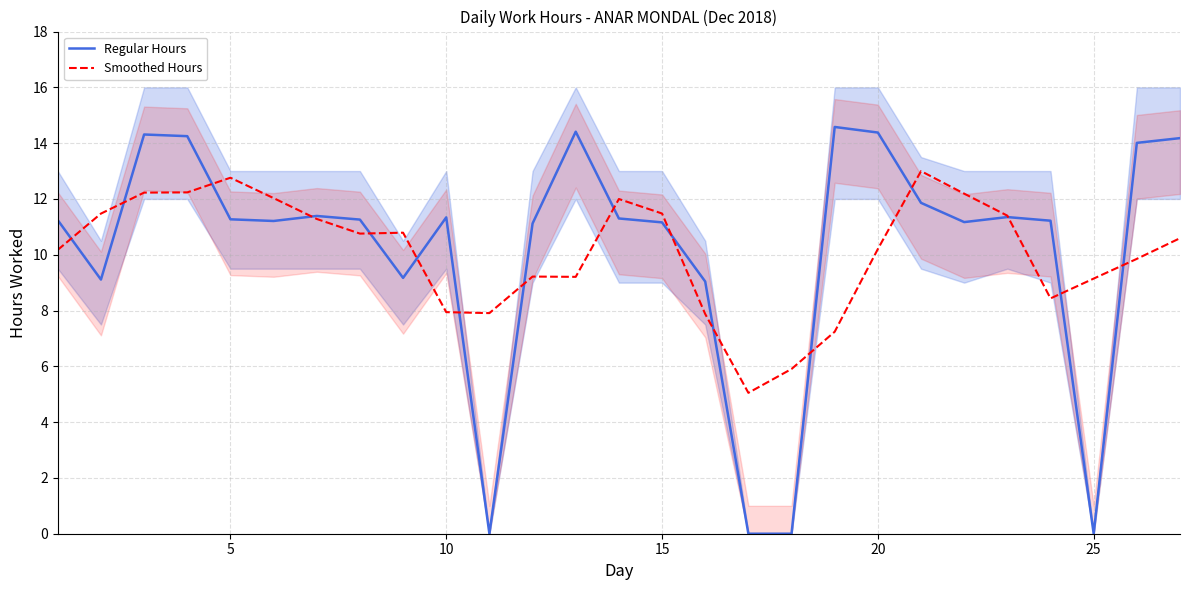

True or false: Smoothed Hours and Regular Hours intersect in this chart.

True